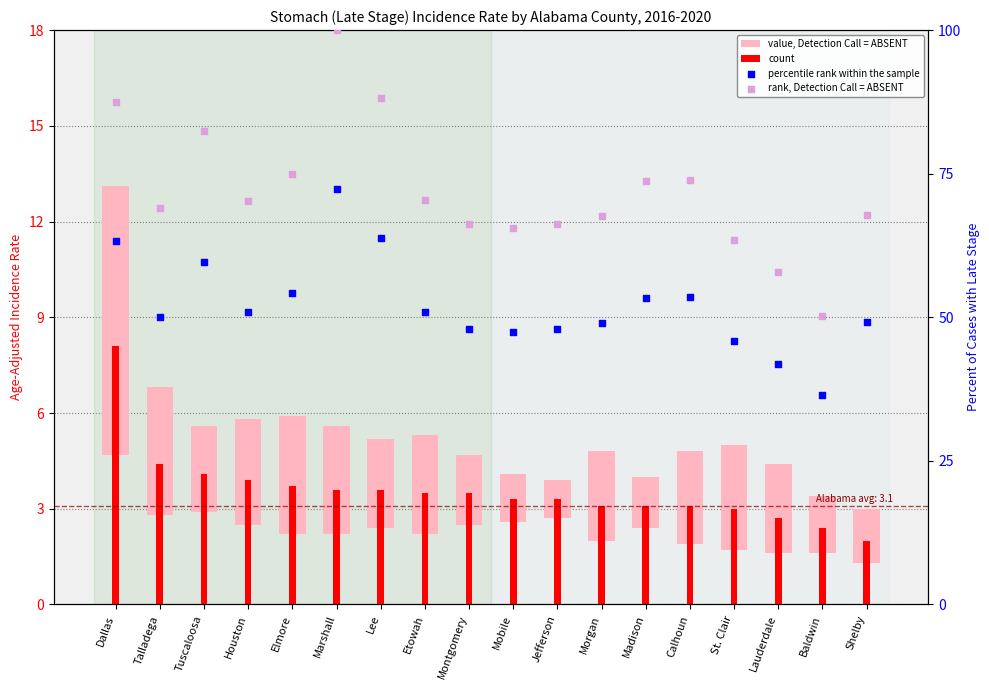

What are all the series names shown in the legend?

value, Detection Call = ABSENT, count, percentile rank within the sample, rank, Detection Call = ABSENT